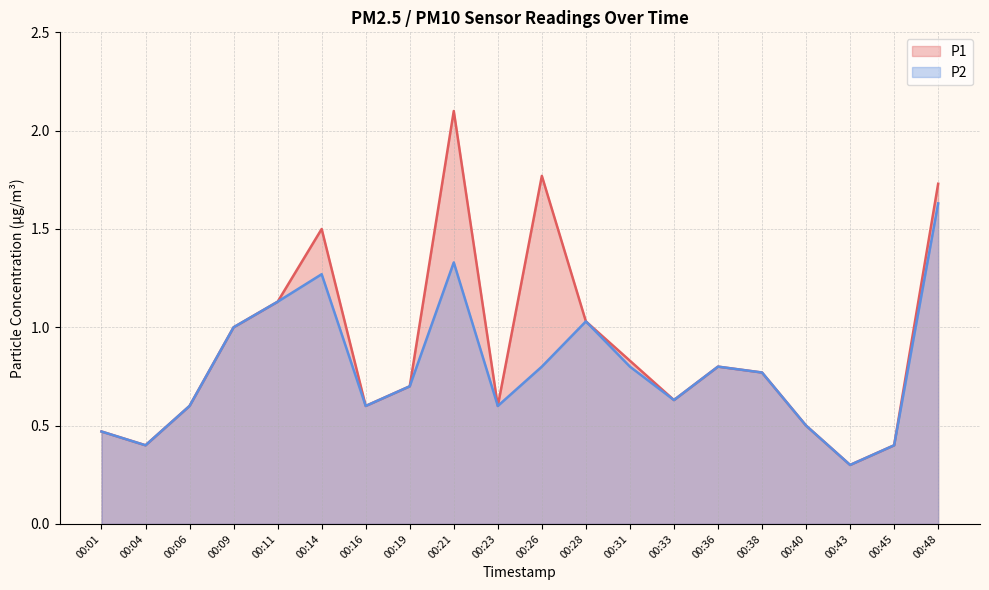

True or false: P1 has more than 0 points higher than both neighbors.

True